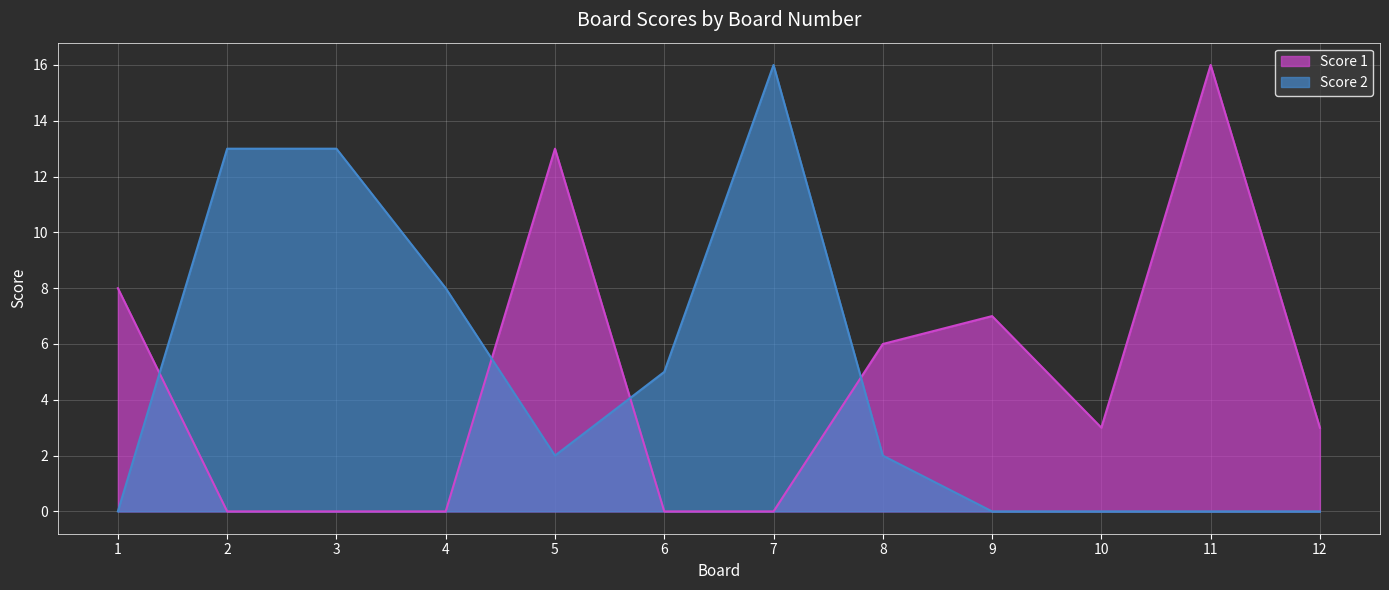

Reading right to left, what are all the values shown in this chart?

Score 1: 3	16	3	7	6	0	0	13	0	0	0	8
Score 2: 0	0	0	0	2	16	5	2	8	13	13	0